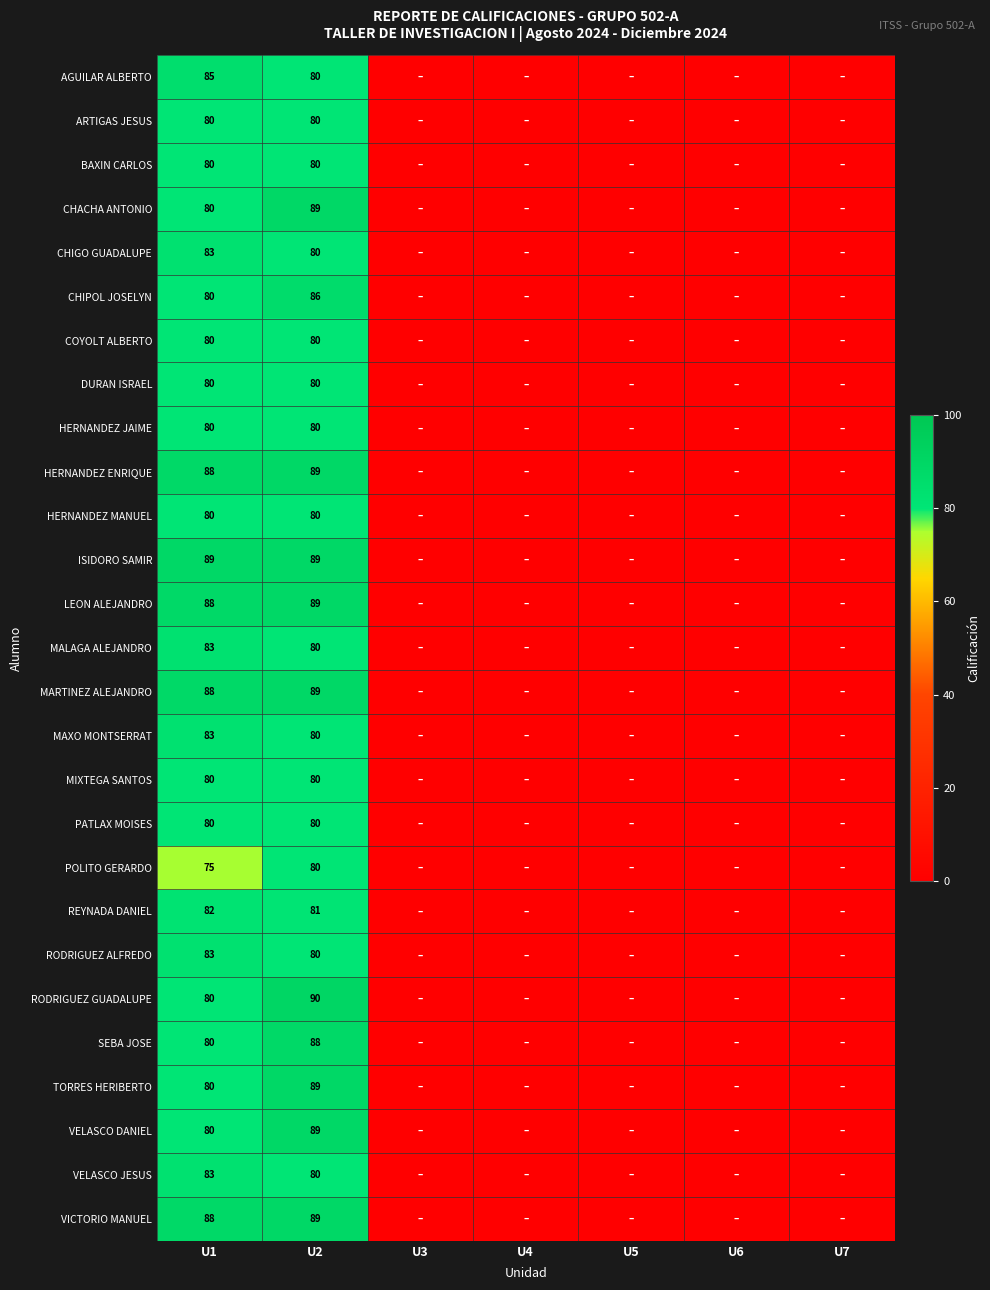

What is the total value across all series at U1?

2218